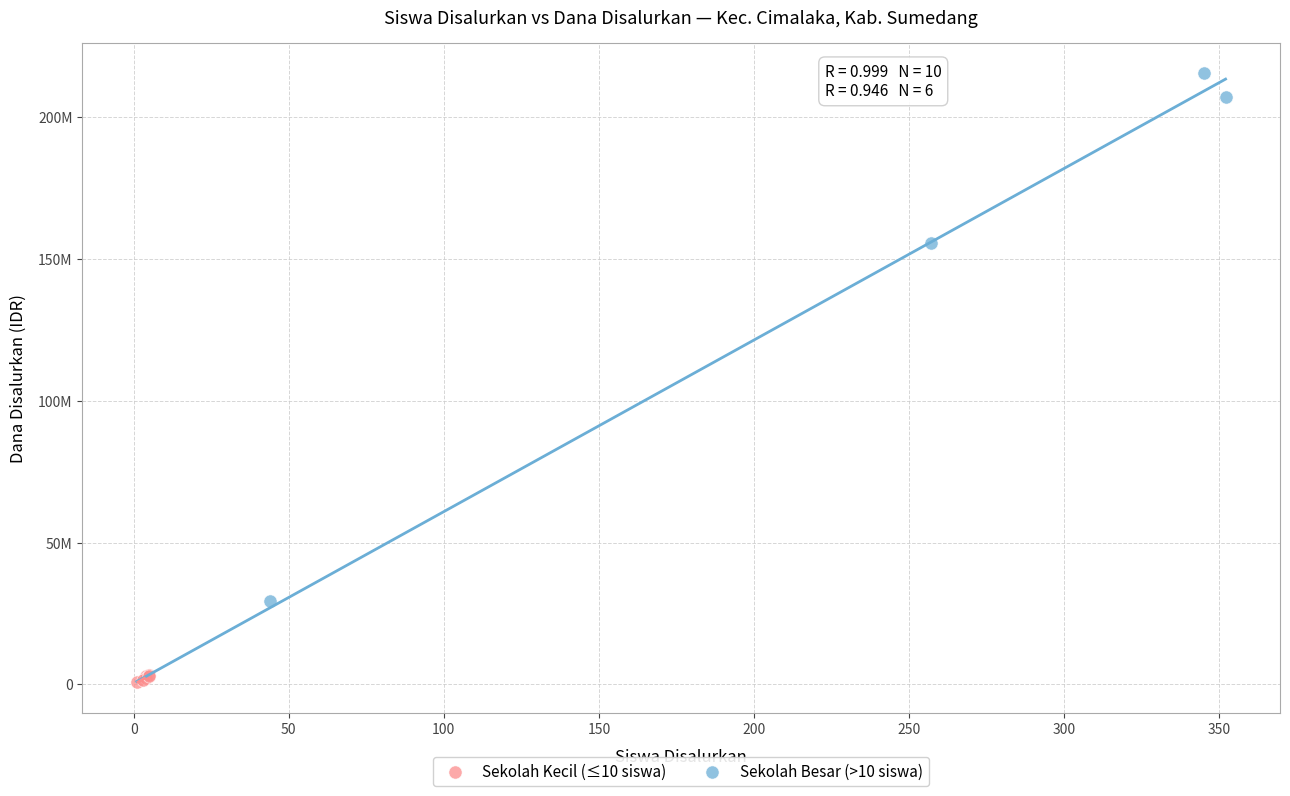

Which series has the largest Y range (max minus min)?

Sekolah Besar (>10 siswa)